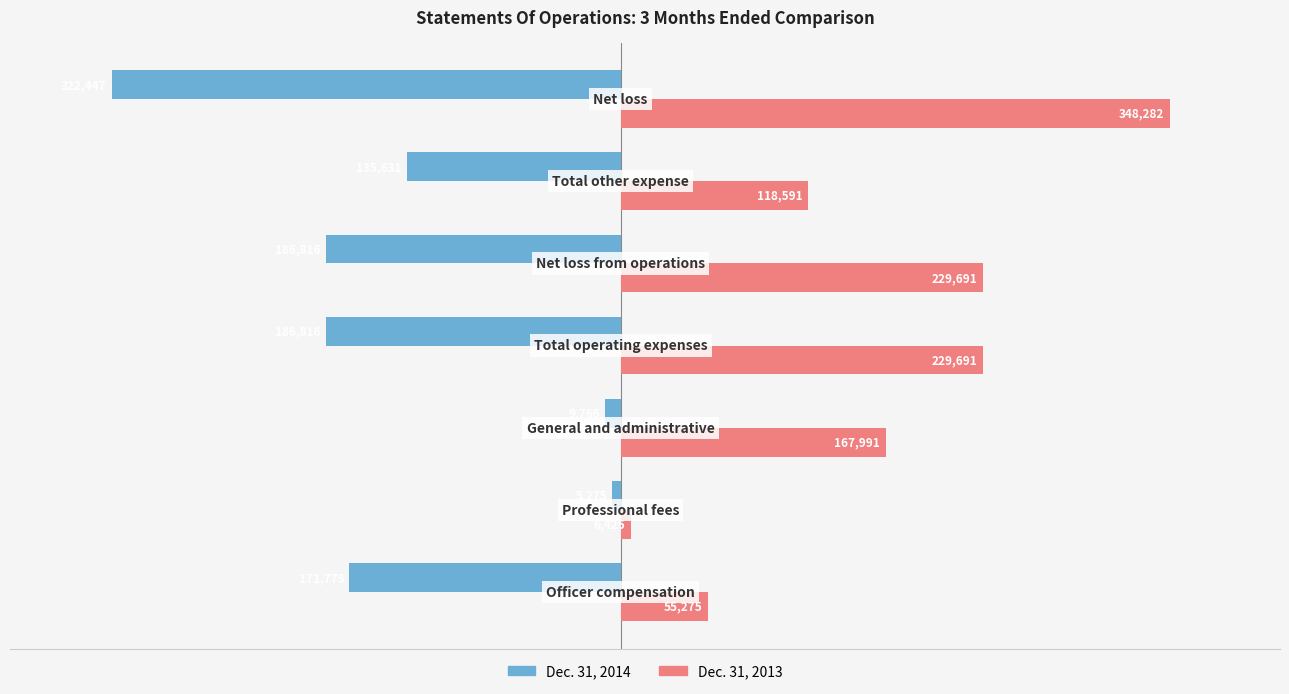

What is the minimum value shown in the chart?

-322447